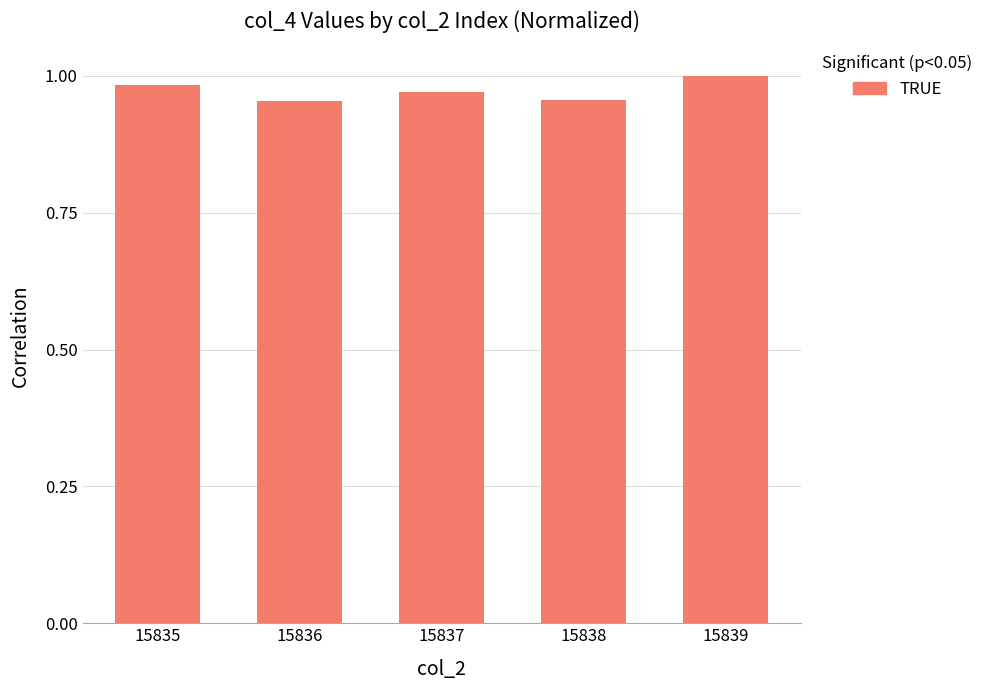

What is the sum of the values at 15839 and 15837?

2.0